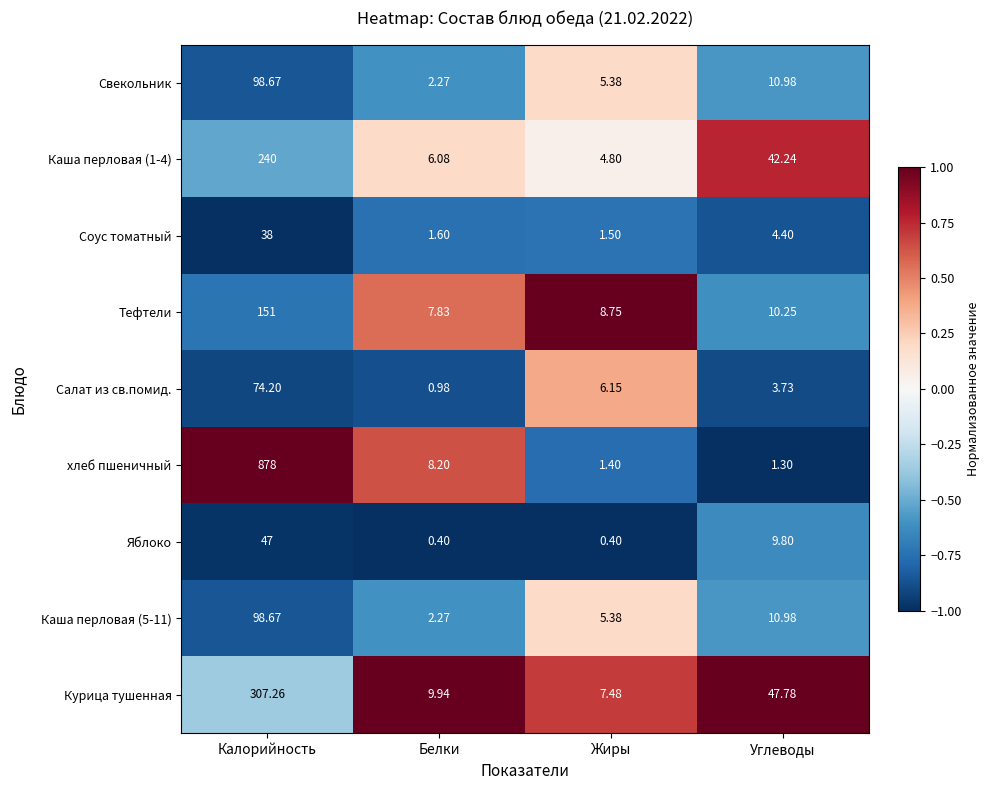

Which label corresponds to the largest value in the chart?

Калорийность